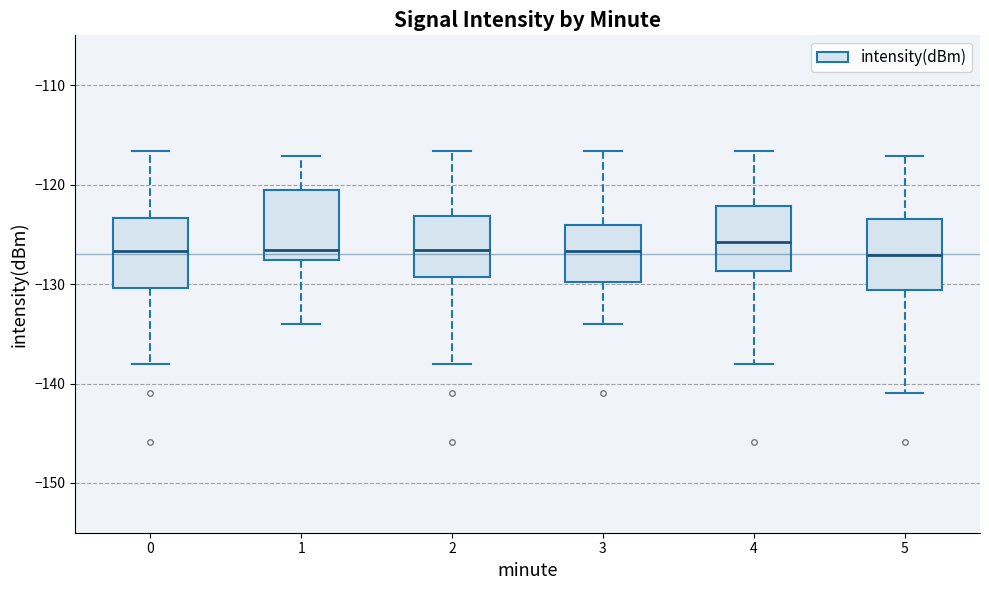

Reading left to right, read every box against the y-axis: the position of its median line, the range the box covers, and the ends of its whiskers. The values are not printed on the chart, so give them approximately, as read against the axis.

0: median -127, box -130 to -123, whiskers -138 to -117
1: median -127, box -128 to -121, whiskers -134 to -117
2: median -127, box -129 to -123, whiskers -138 to -117
3: median -127, box -130 to -124, whiskers -134 to -117
4: median -126, box -129 to -122, whiskers -138 to -117
5: median -127, box -131 to -123, whiskers -141 to -117